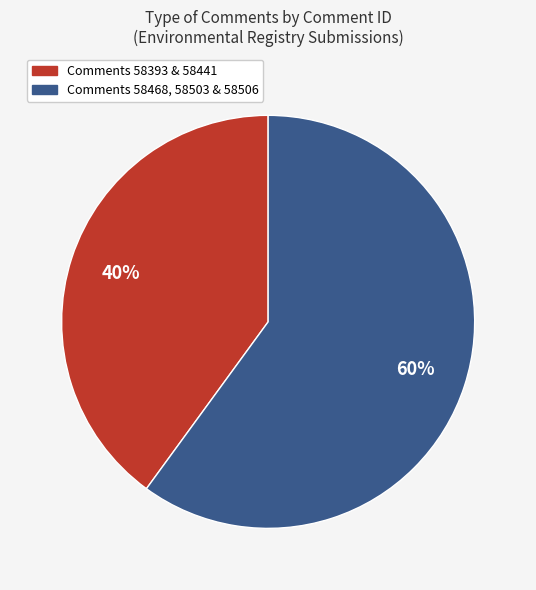

Is there any slice that represents more than half of the pie?

Yes